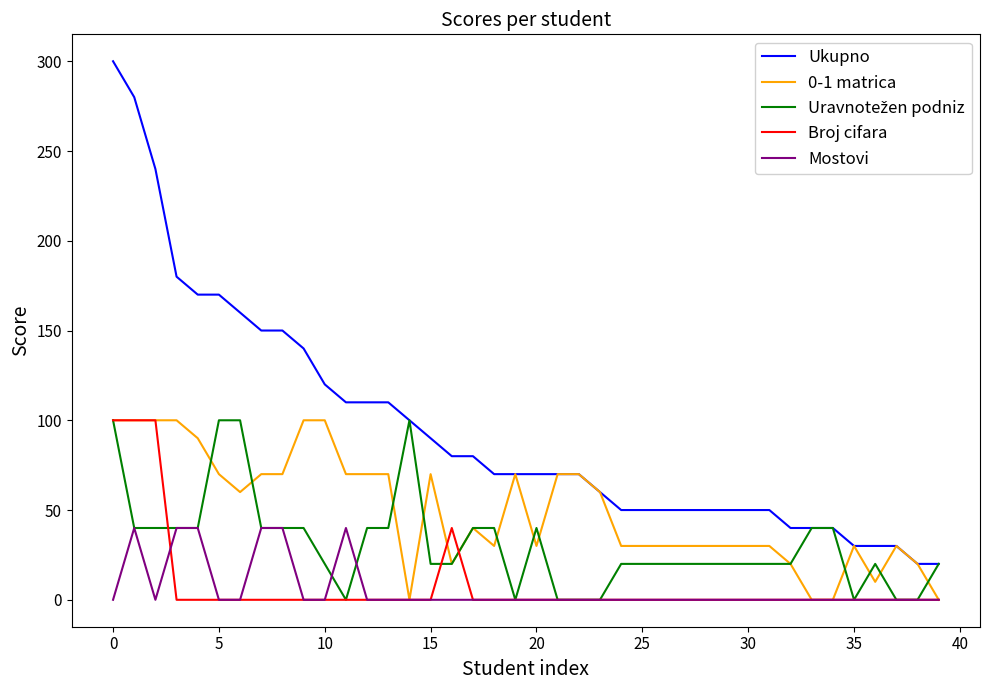

True or false: Ukupno and Mostovi intersect in this chart.

False